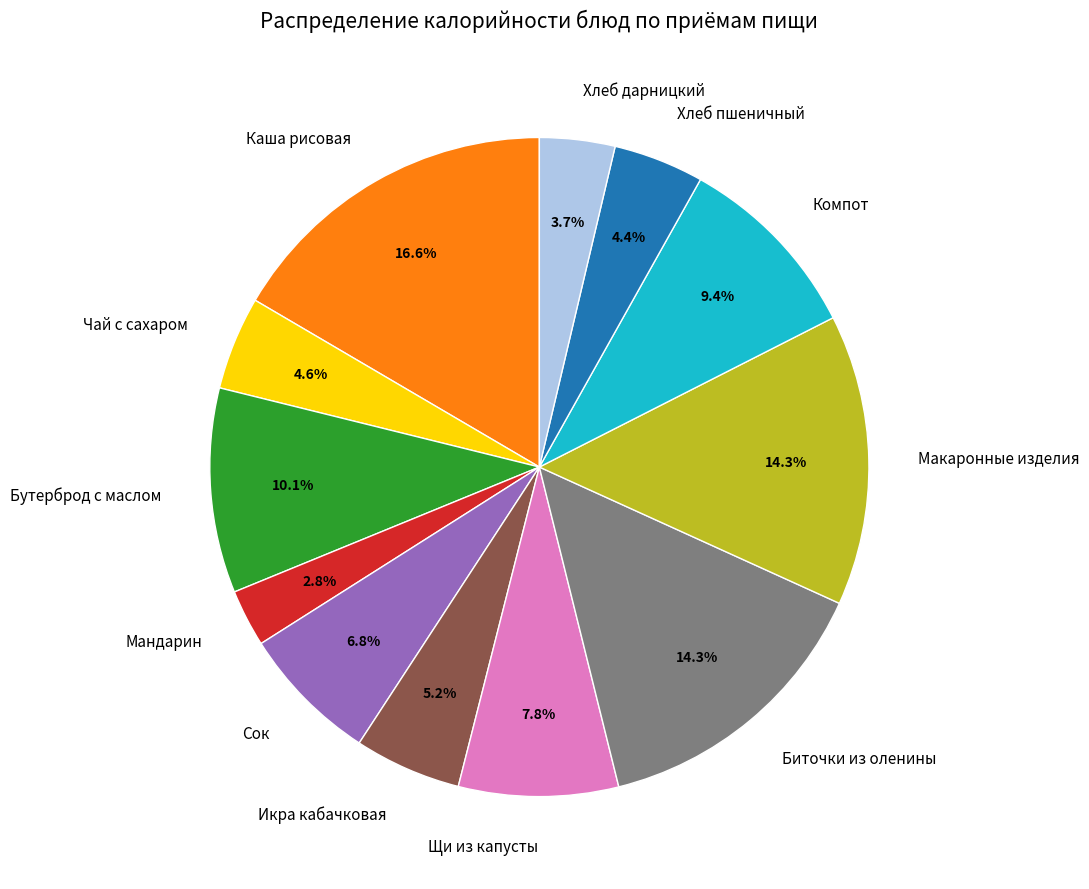

To the nearest percent, what is the combined percentage of Сок and Хлеб дарницкий?

10%